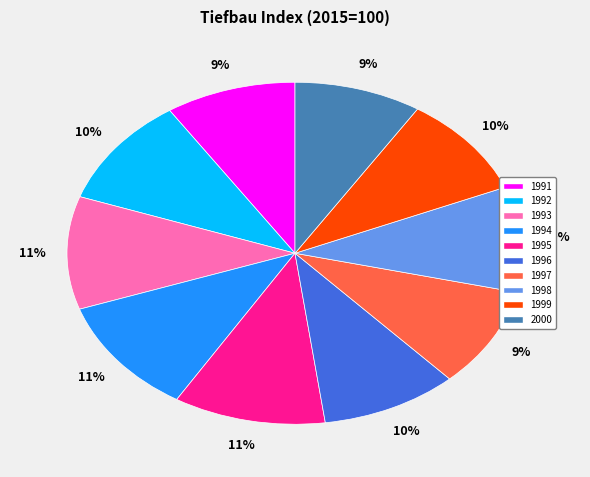

Between 1994 and 2000, which is larger?

1994